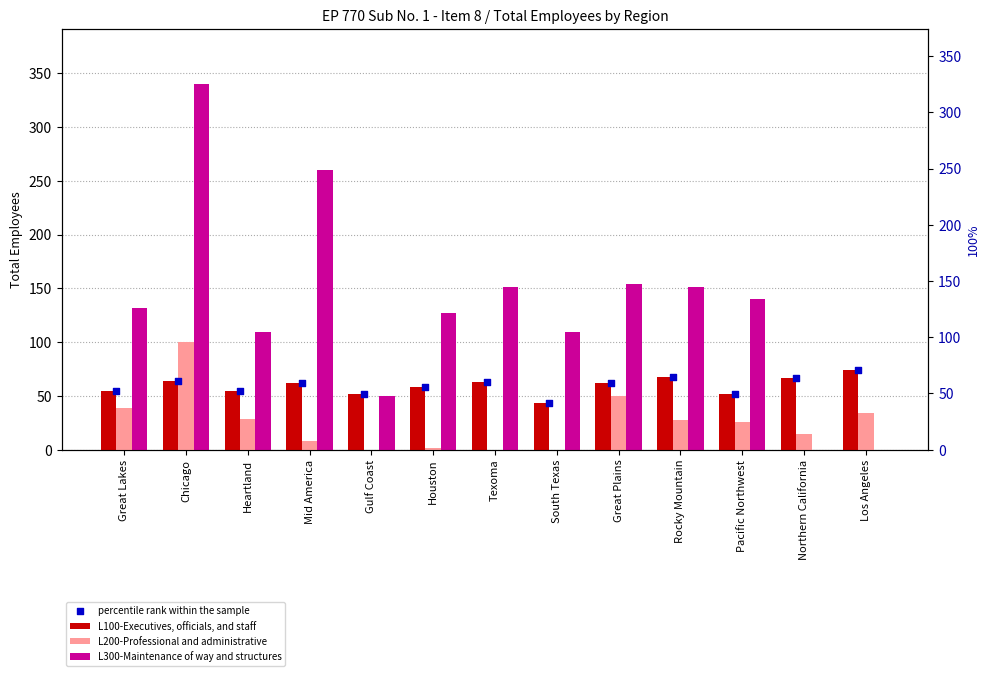

What are all the series names shown in the legend?

L100-Executives, officials, and staff, L200-Professional and administrative, L300-Maintenance of way and structures, percentile rank within the sample